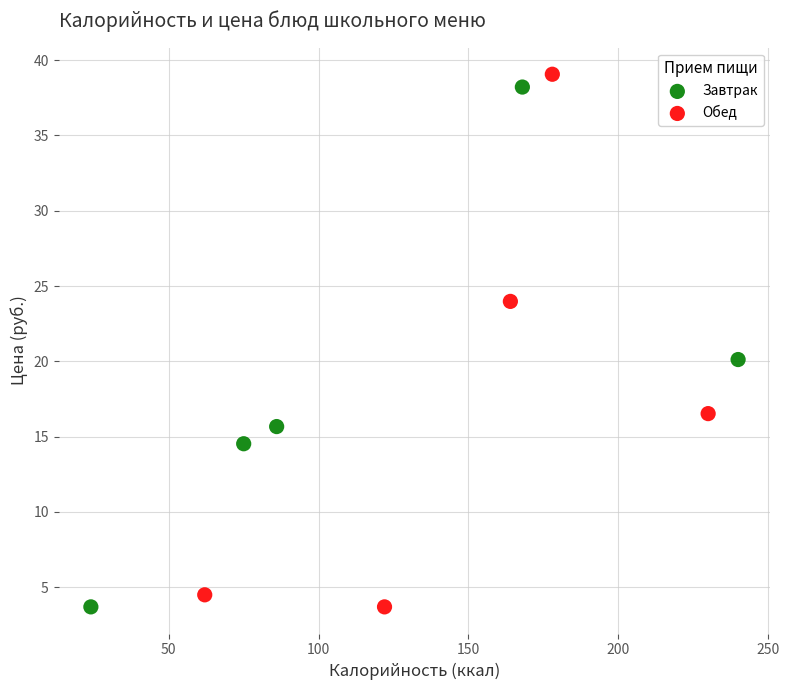

Which series has the widest spread of Y values?

Обед